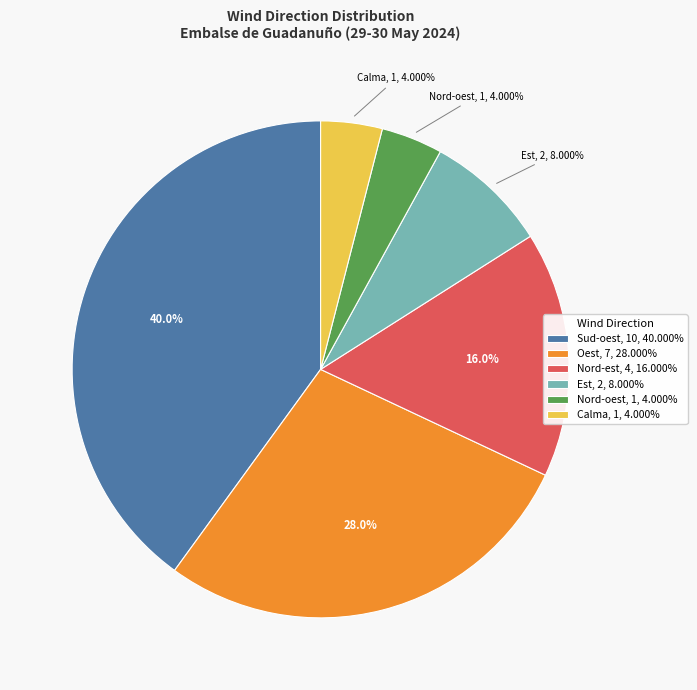

Is there any slice that represents more than half of the pie?

No